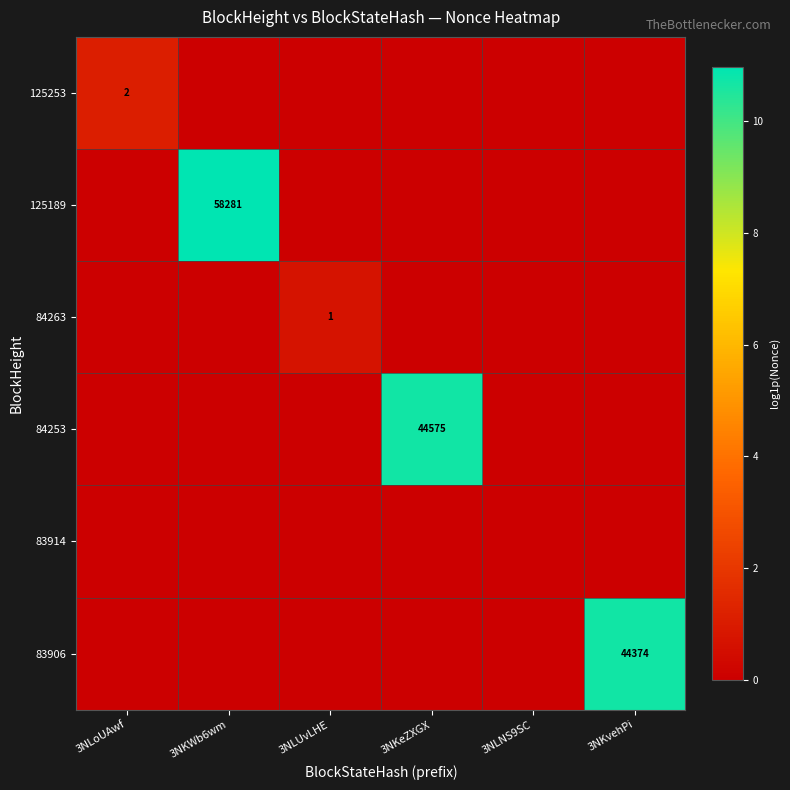

The value of 83906 at 3NKvehPi is 44374. True or false?

True